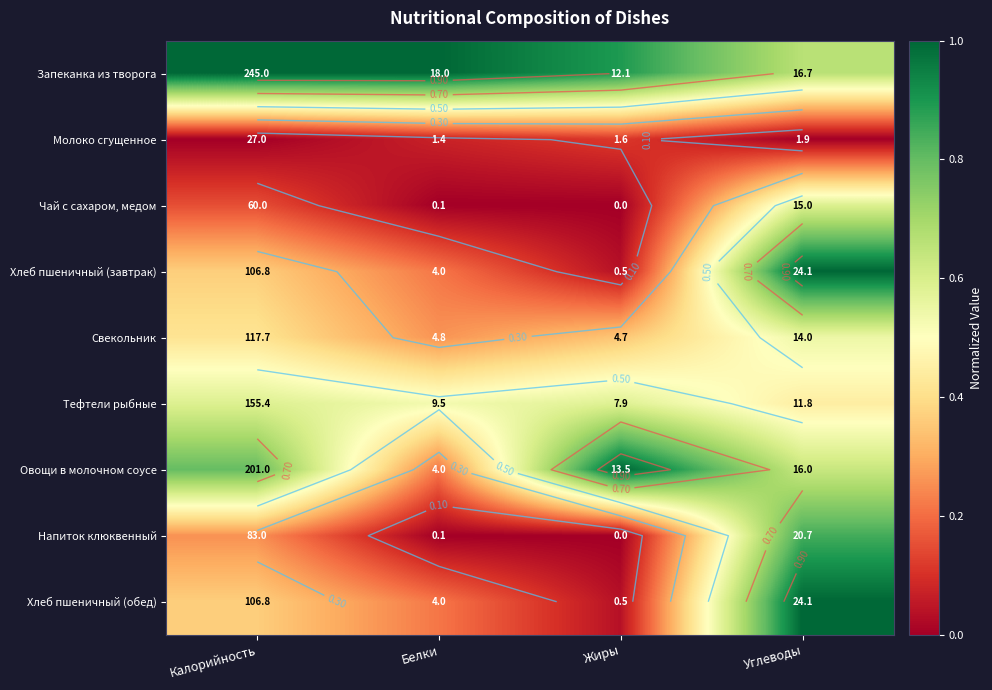

How many series are shown in this chart?

9